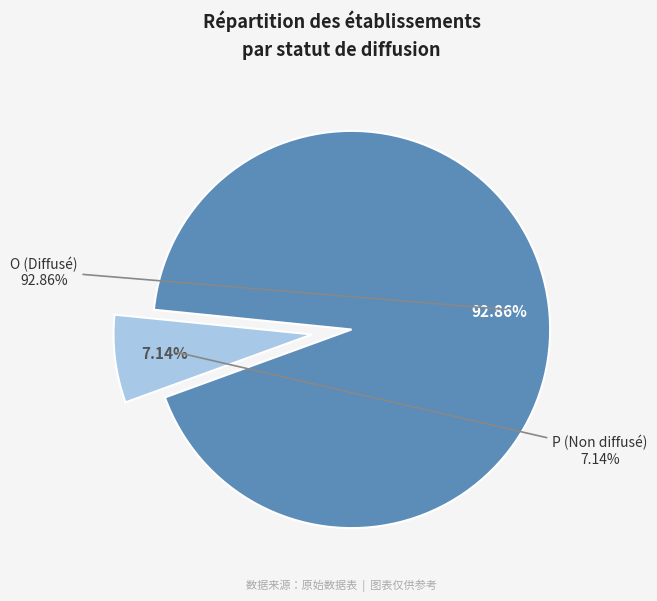

To the nearest percent, what is the difference between the largest and smallest slice percentages?

86%